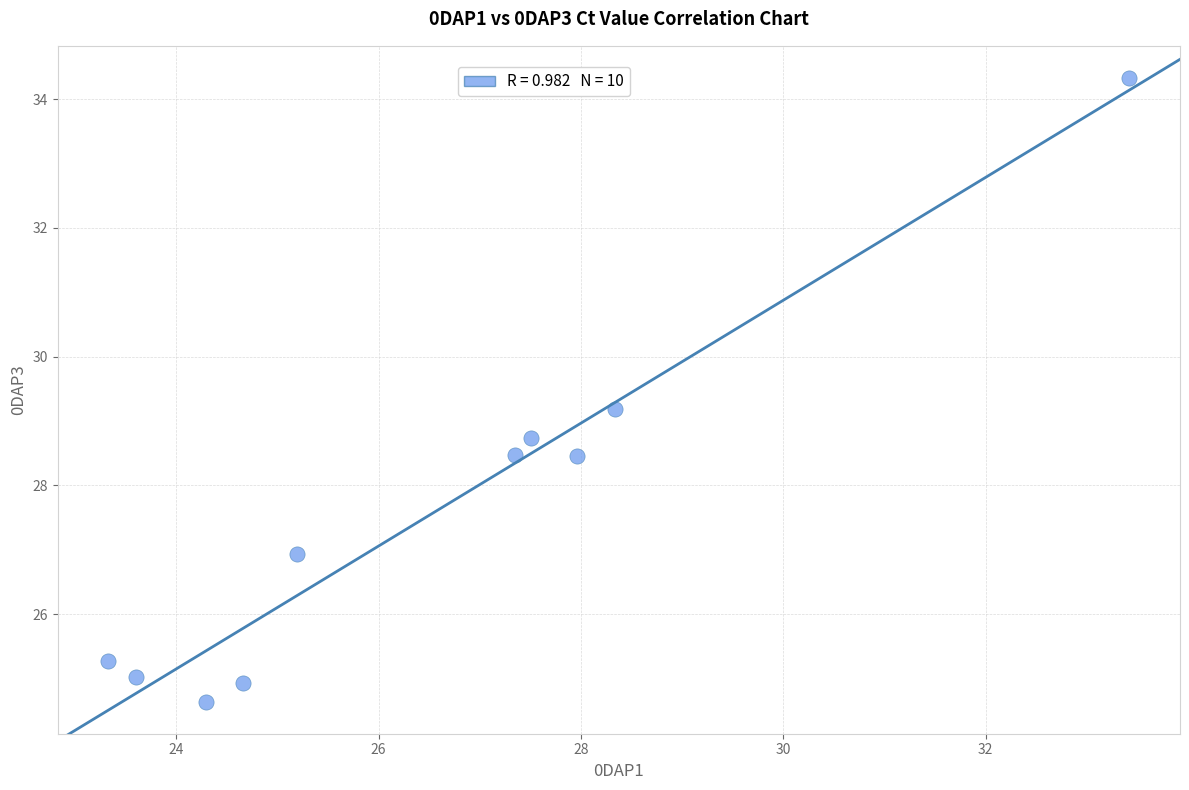

What is the average X value?

26.6